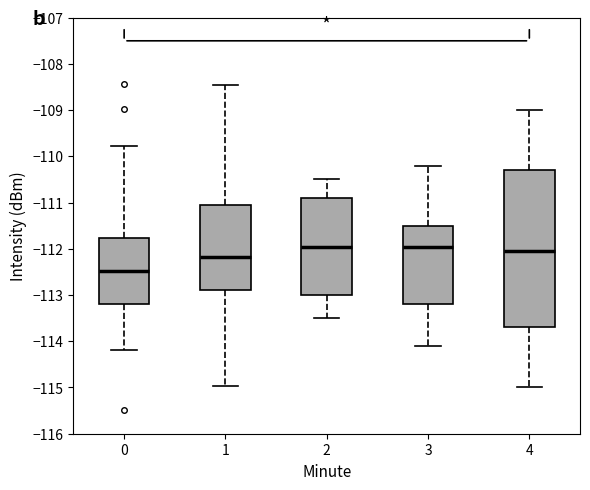

Reading left to right, read every box against the y-axis: the position of its median line, the range the box covers, and the ends of its whiskers. The values are not printed on the chart, so give them approximately, as read against the axis.

0: median -112.5, box -113.2 to -111.8, whiskers -114.2 to -109.8
1: median -112.2, box -112.9 to -111.1, whiskers -115.0 to -108.5
2: median -111.9, box -113.0 to -110.9, whiskers -113.5 to -110.5
3: median -111.9, box -113.2 to -111.5, whiskers -114.1 to -110.2
4: median -112.0, box -113.7 to -110.3, whiskers -115.0 to -109.0